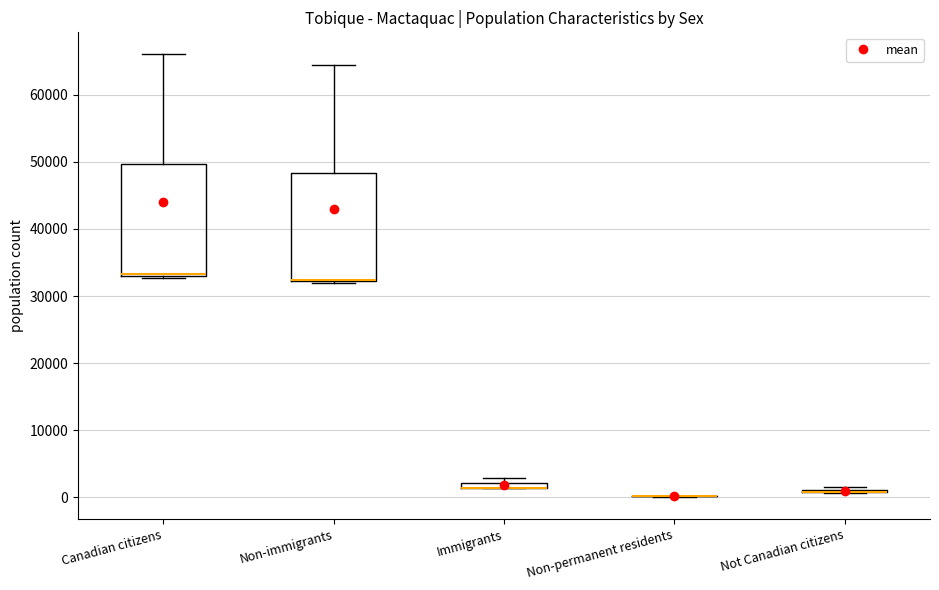

Where is the lower edge of the box for Non-immigrants on the y-axis? The values are not printed on the chart, so give them approximately, as read against the axis.

32000